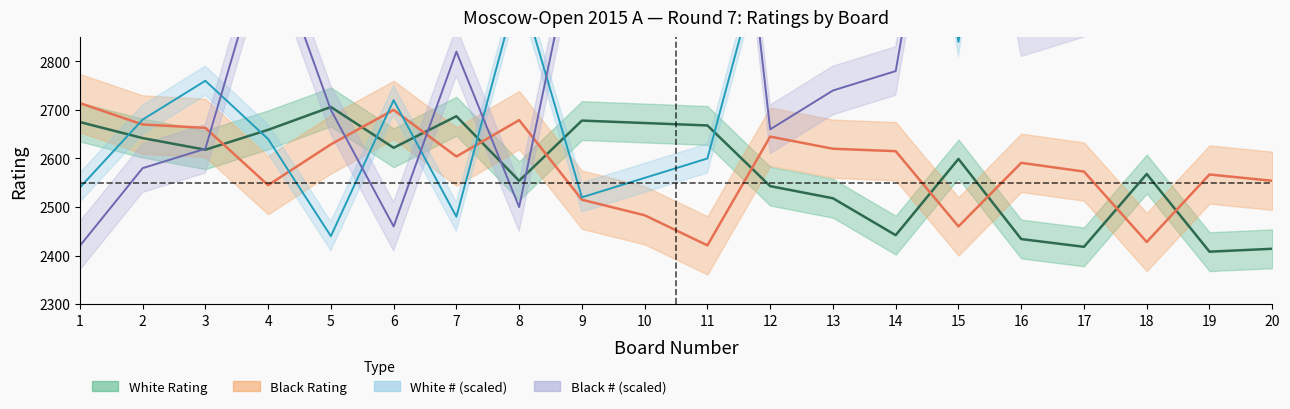

The value of Black Num at 14 is 2780. True or false?

True